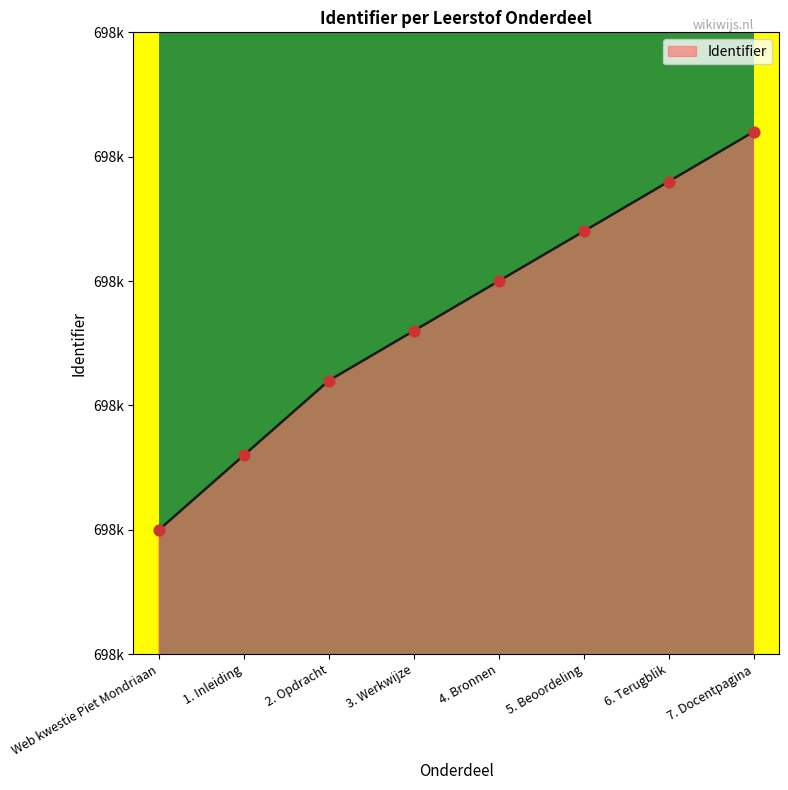

Which has a higher value, Web kwestie Piet Mondriaan or 6. Terugblik?

6. Terugblik